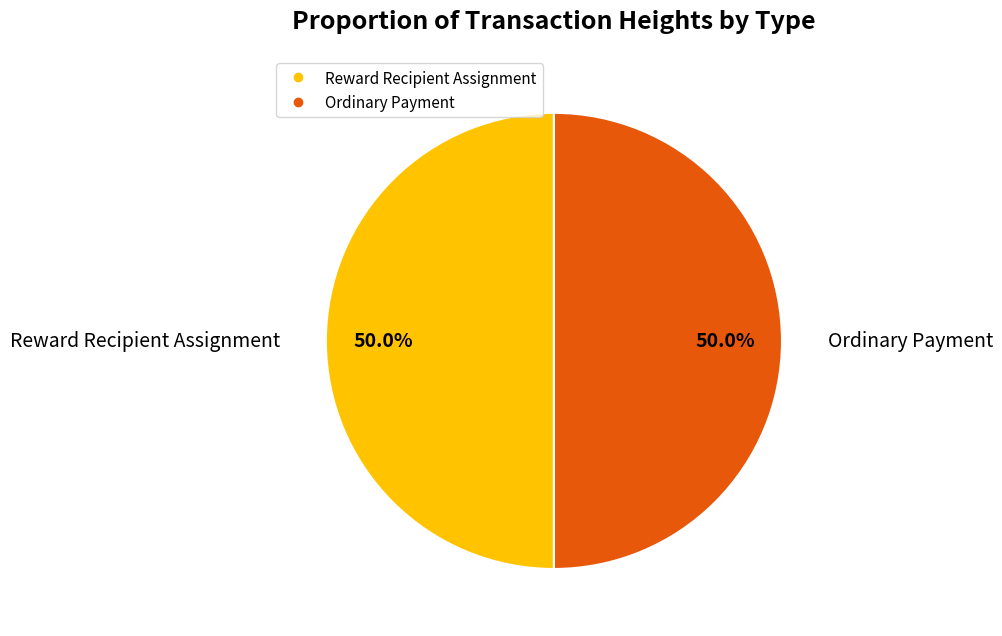

Count the number of slices in the pie.

2